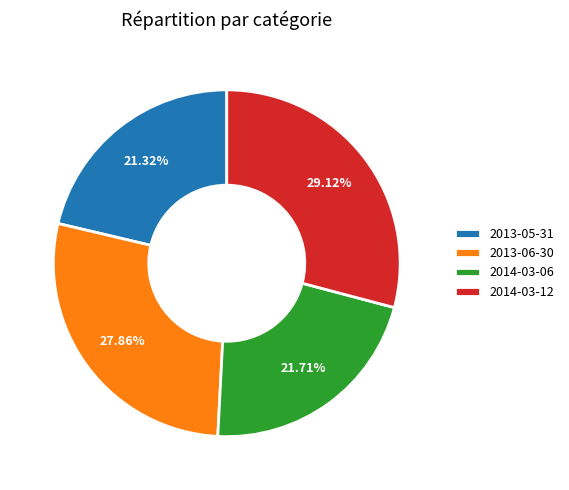

What is the total percentage of 2013-05-31 and 2014-03-06?

43.0%